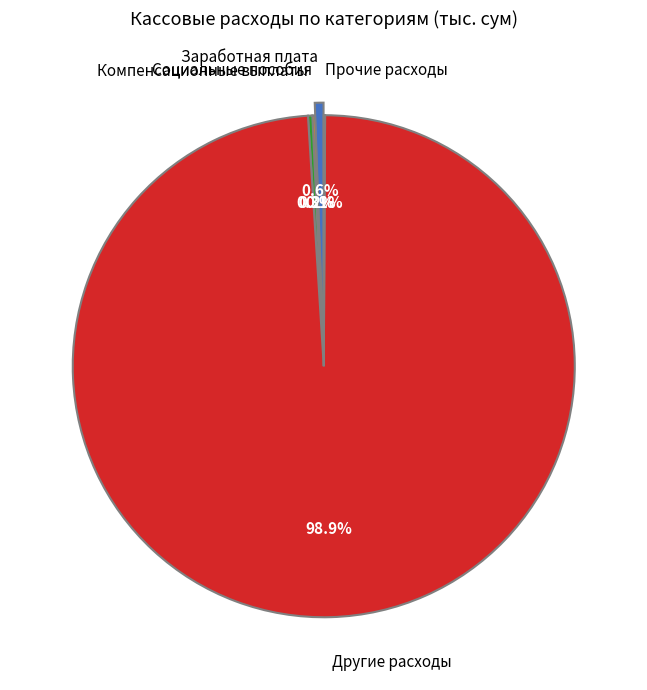

What is the majority slice?

Другие расходы